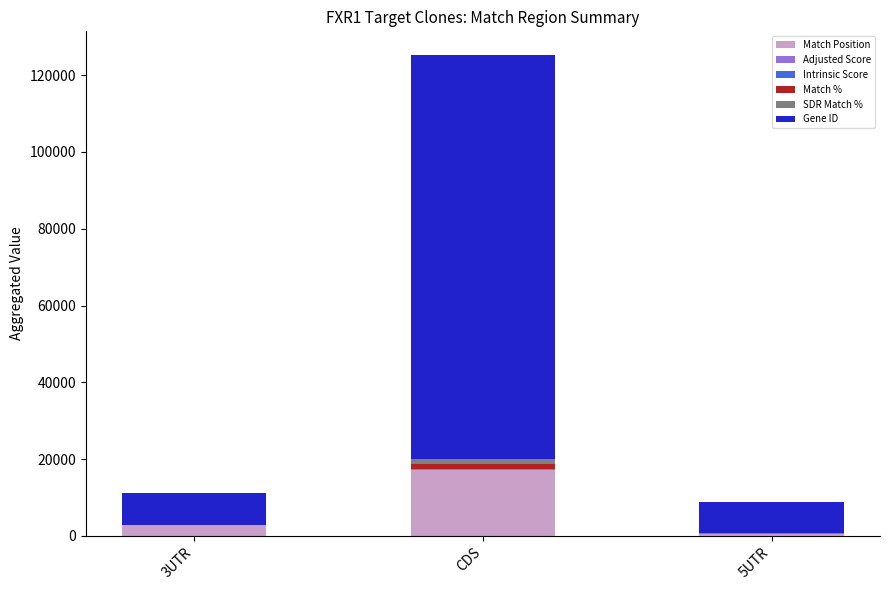

The Match Position series shows 17256.0 at CDS. True or false?

True